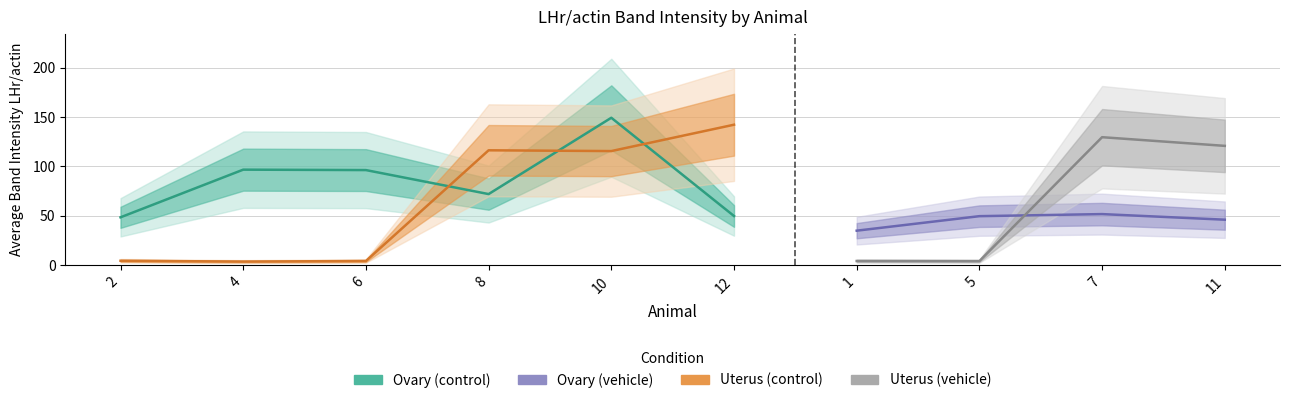

The average band intensity LHr/actin ovary series shows 48.5 at 2. True or false?

True